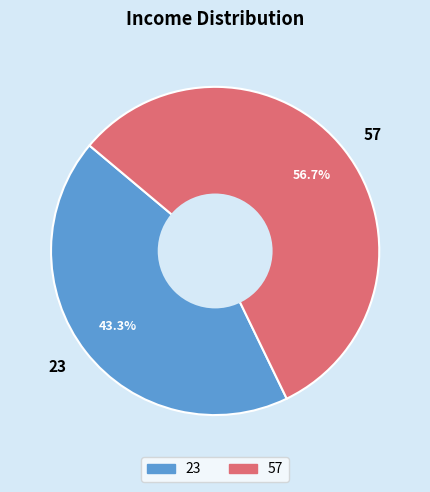

Do 57 and 23 together represent more than half of the pie?

Yes